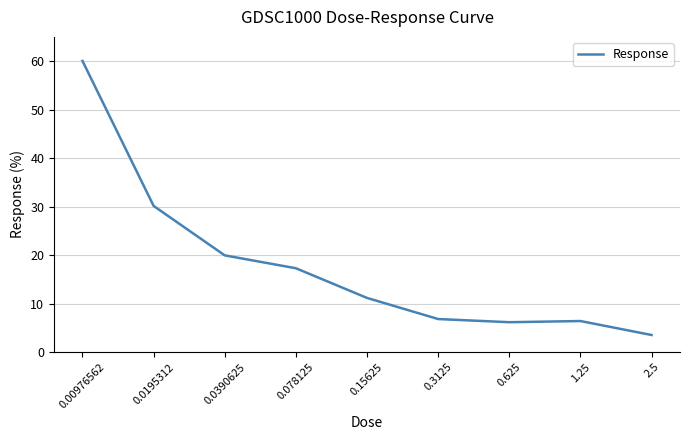

At which category does the chart reach its peak across all series?

0.00976562